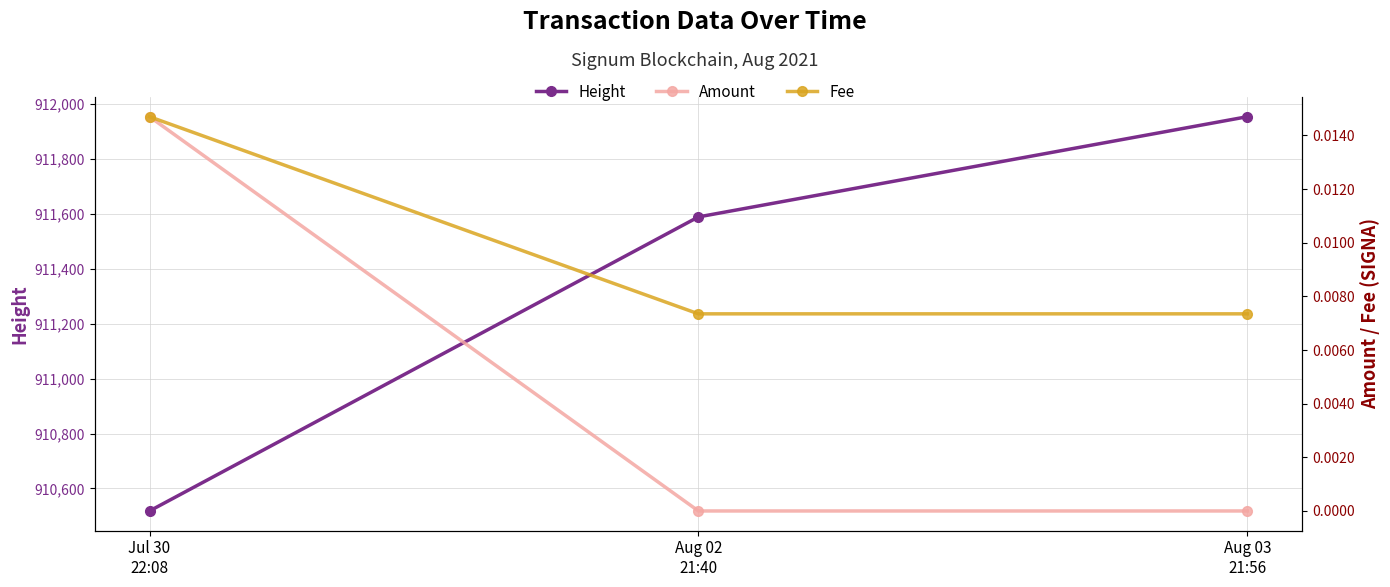

How many data points in Height are less than 911589?

1